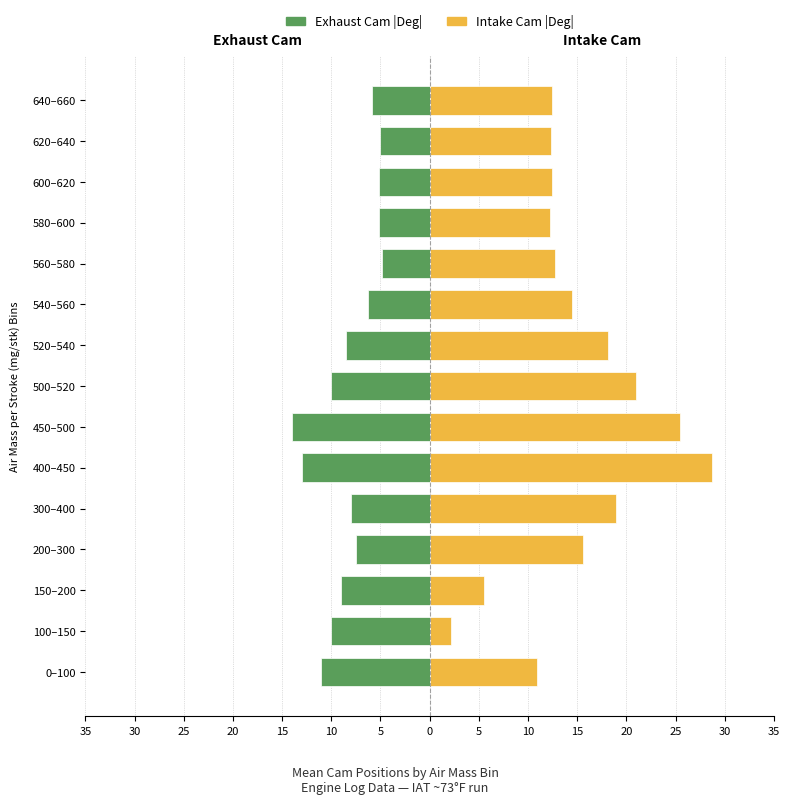

What is the smallest value displayed?

-14.0